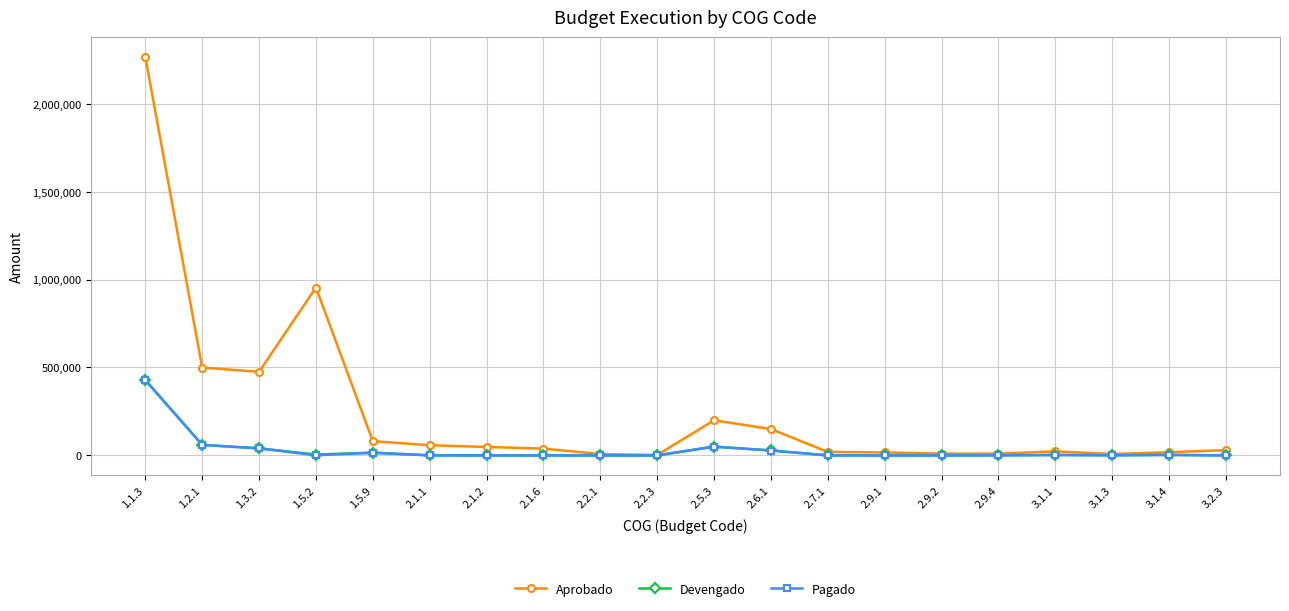

What is the label of the 11th point from the right?

2.2.3